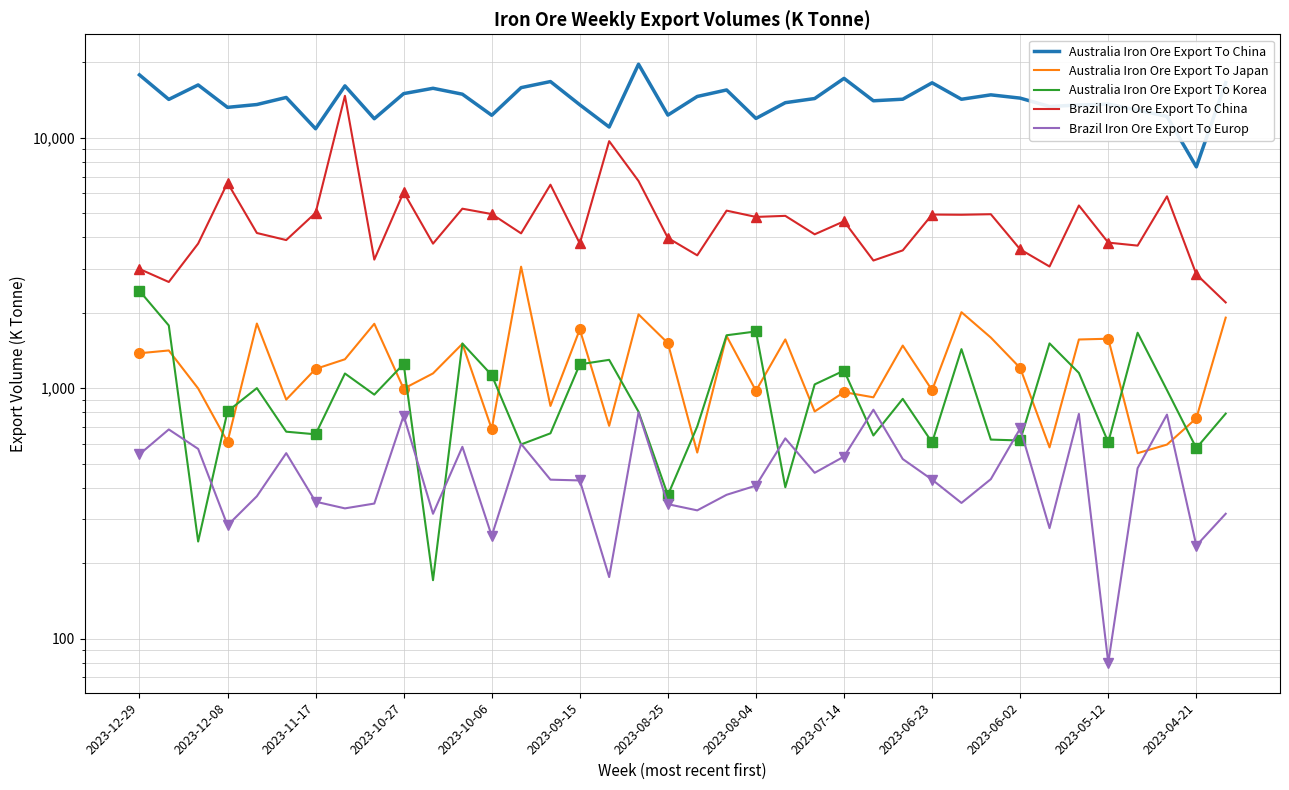

Is this an area chart (filled region under the line)?

No